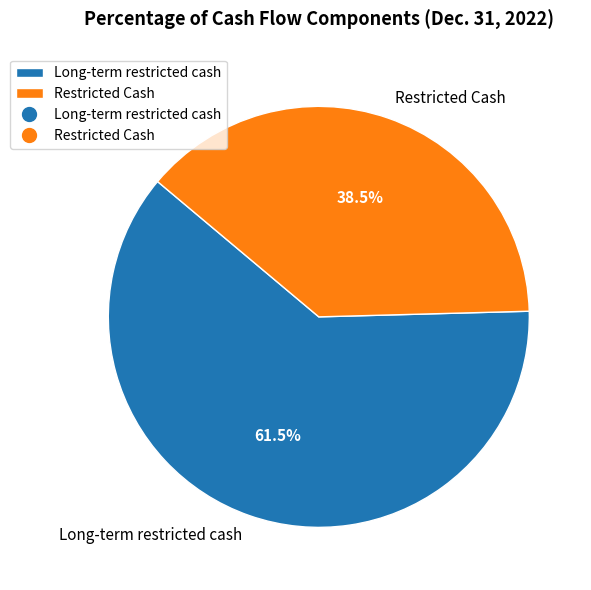

What percentage is NOT represented by Restricted Cash?

61.5%